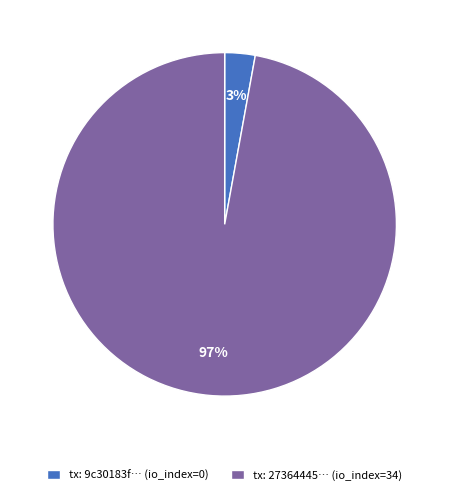

Between tx: 27364445… (io_index=34) and tx: 9c30183f… (io_index=0), which is larger?

tx: 27364445… (io_index=34)